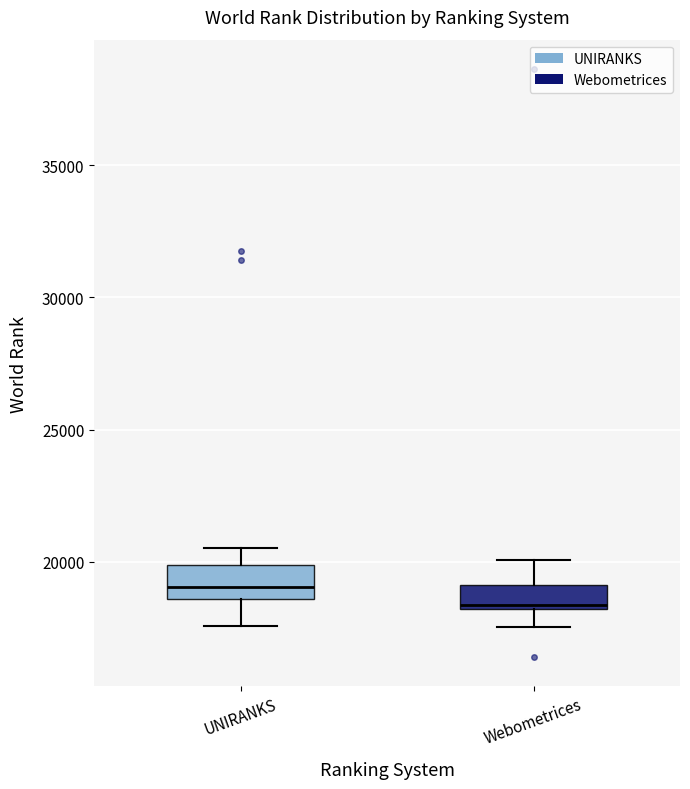

Reading left to right, read every box against the y-axis: the position of its median line, the range the box covers, and the ends of its whiskers. The values are not printed on the chart, so give them approximately, as read against the axis.

UNIRANKS: median 19000, box 18500 to 20000, whiskers 17500 to 20500
Webometrices: median 18500, box 18000 to 19000, whiskers 17500 to 20000